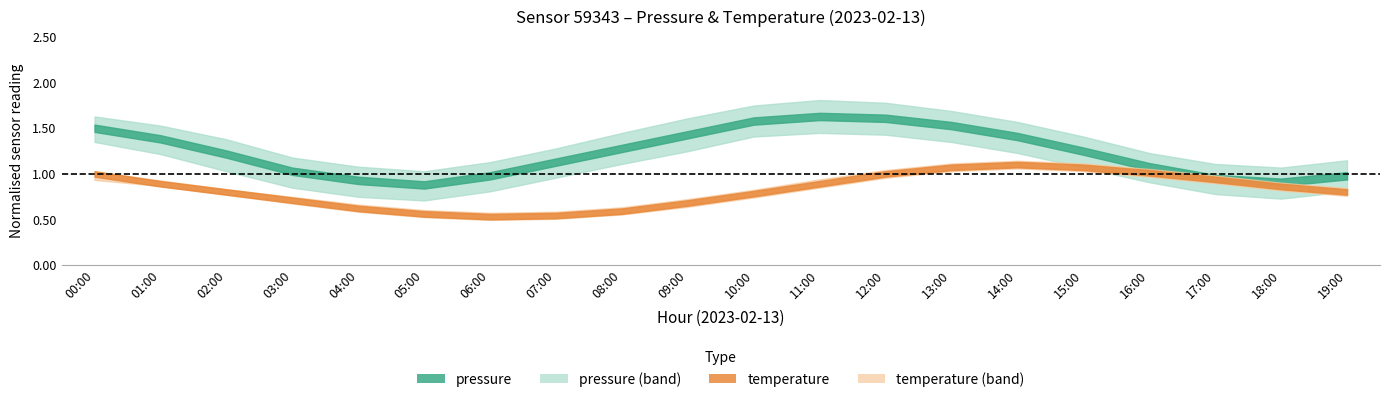

What is the difference between the temperature_mean values at 10:00 and 03:00?

0.1